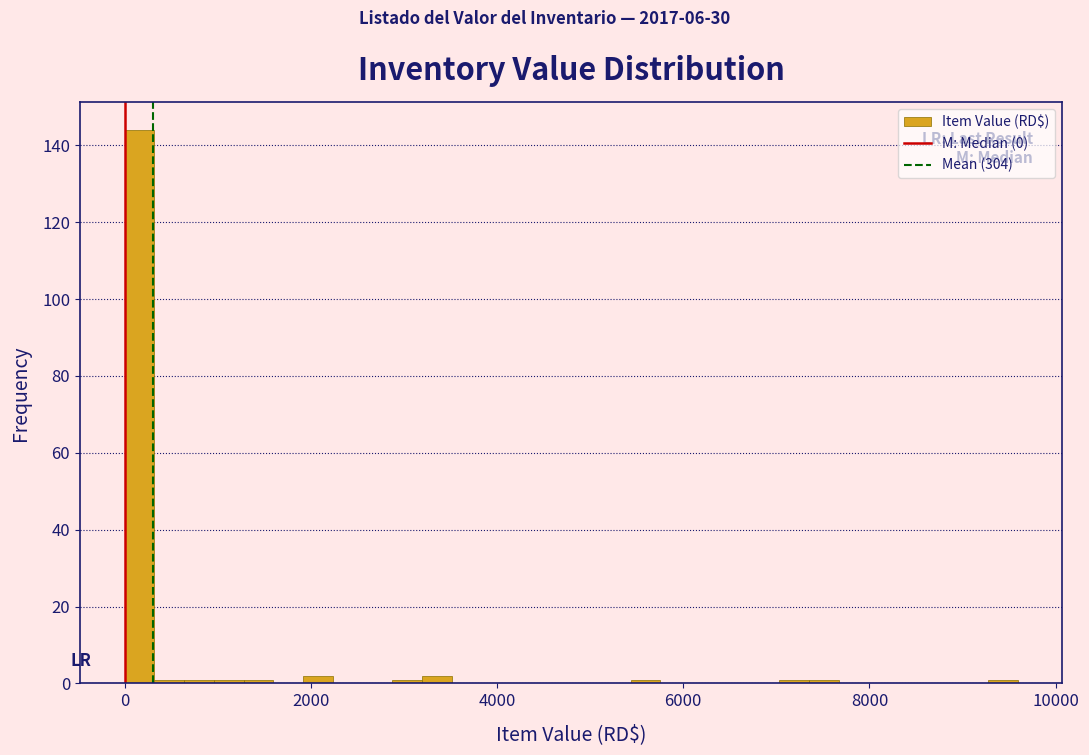

Read against the x-axis, roughly where is the centre of the tallest bar?

200